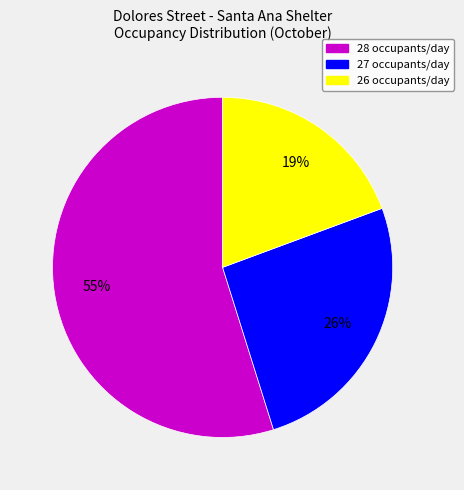

How many segments does this pie chart have?

3